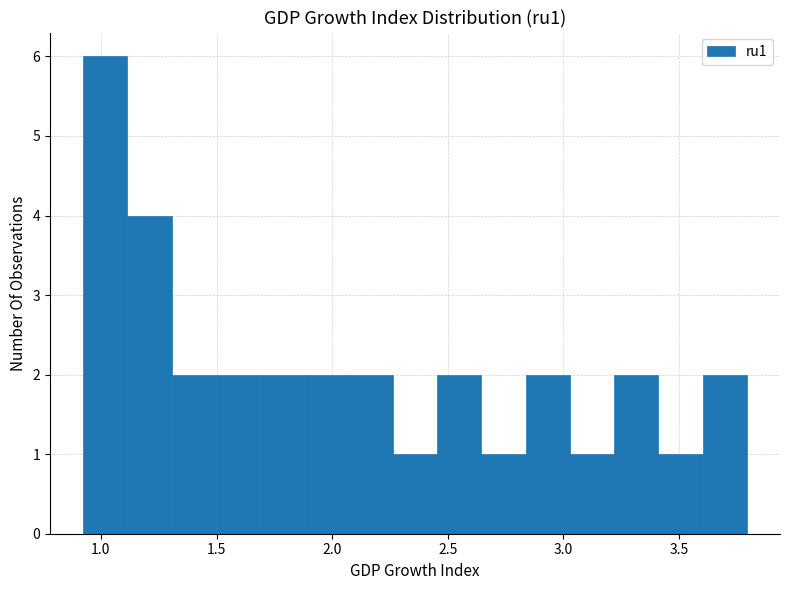

Read against the x-axis, roughly where is the centre of the tallest bar?

1.00